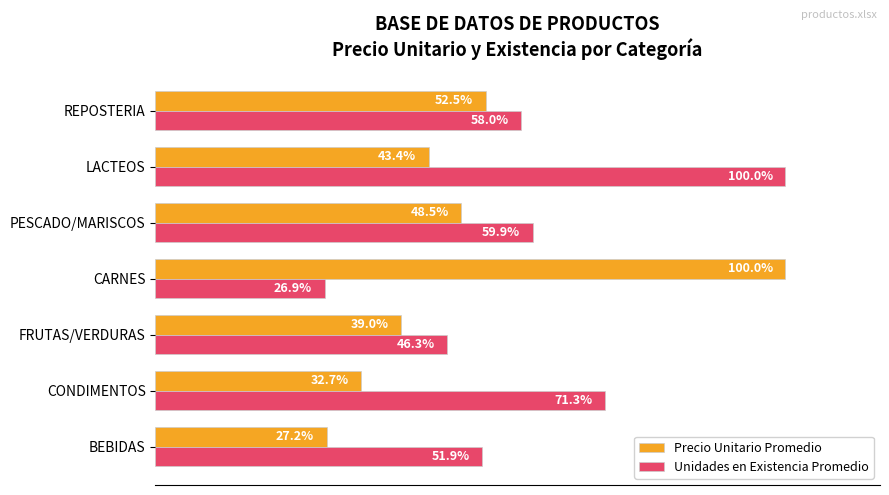

Rank the series by their average value, from lowest to highest.

Precio Unitario Promedio, Unidades en Existencia Promedio